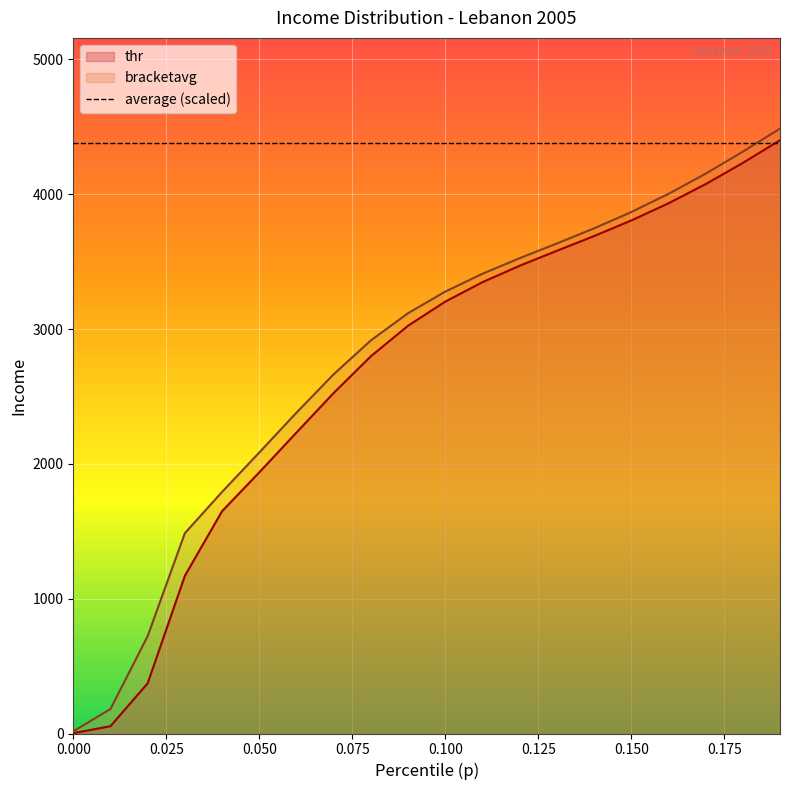

Between 0.18 and 0.09, which is larger?

0.18